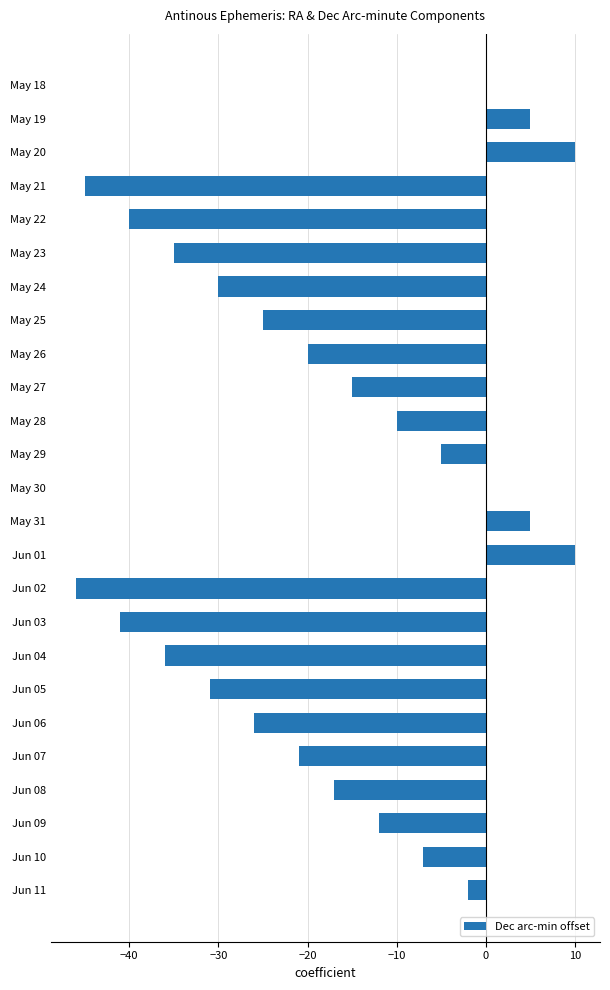

Count the number of values greater than -17.

12